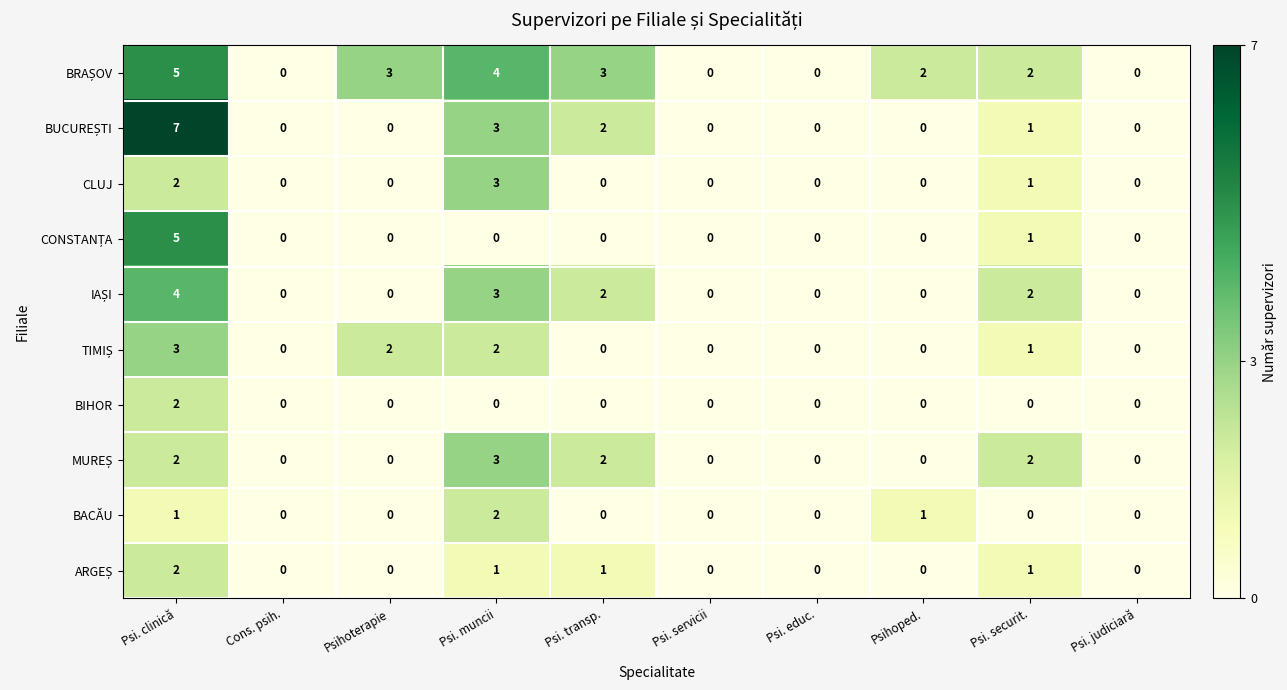

Which category has the highest value across all series?

Psi. clinică